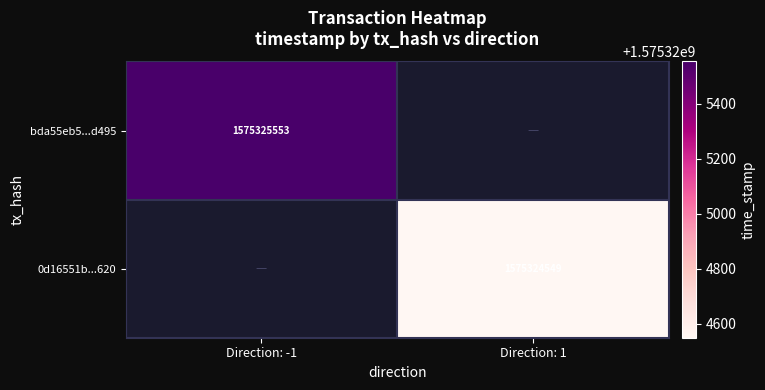

Is it true that bda55eb5...d495 equals 337821559 at Direction: -1?

False